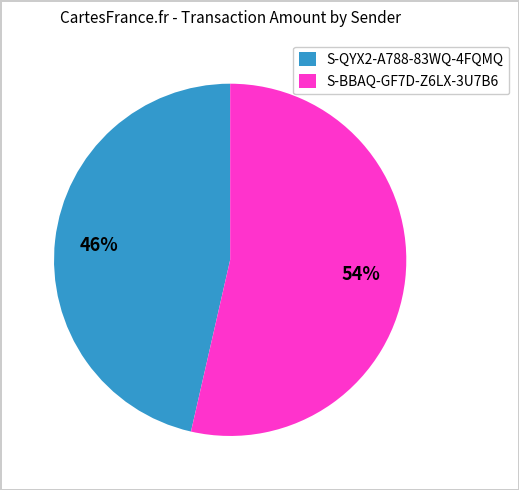

Rank the categories by value from lowest to highest.

S-QYX2-A788-83WQ-4FQMQ, S-BBAQ-GF7D-Z6LX-3U7B6